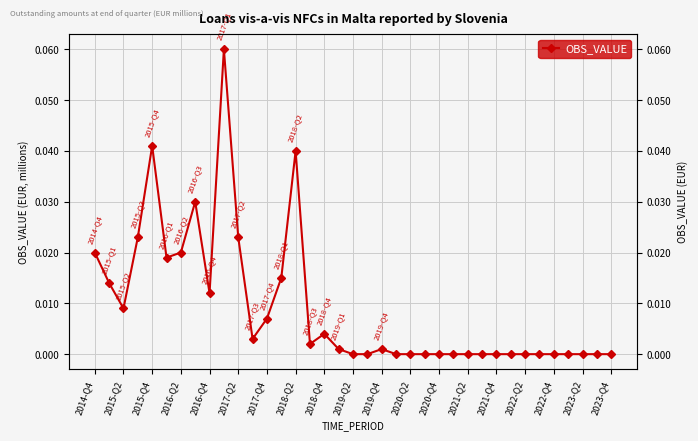

What position from the left is 2023-Q4?

37